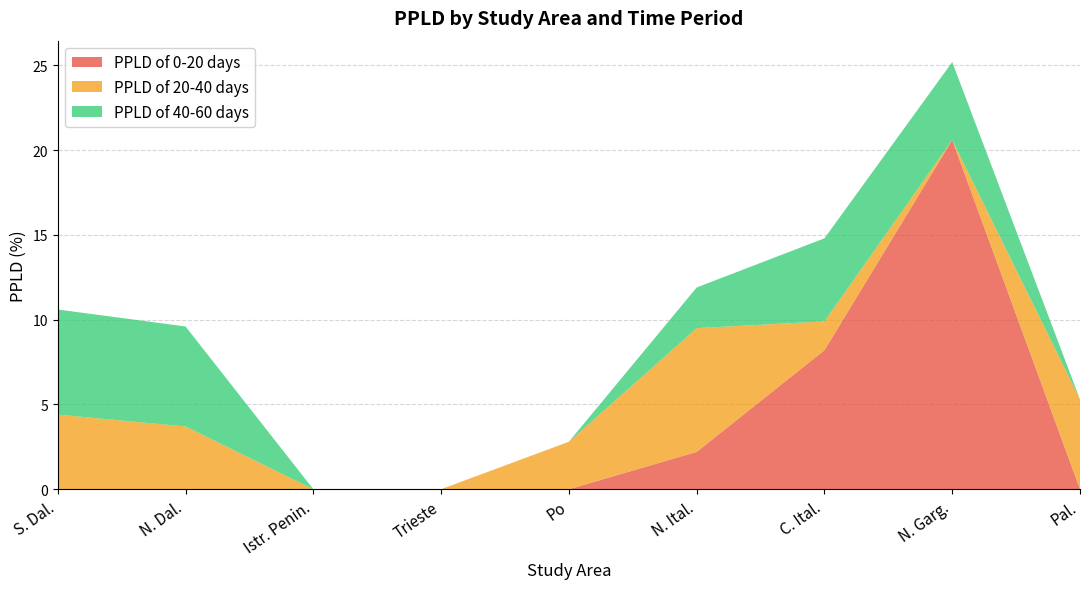

Reading left to right, transcribe all the data shown in this chart.

PPLD of 0-20 days: S. Dal.=0.0	N. Dal.=0.0	Istr. Penin.=0.0	Trieste=0.0	Po=0.0	N. Ital.=2.2	C. Ital.=8.2	N. Garg.=20.6	Pal.=0.0
PPLD of 20-40 days: S. Dal.=4.4	N. Dal.=3.7	Istr. Penin.=0.0	Trieste=0.0	Po=2.8	N. Ital.=7.3	C. Ital.=1.7	N. Garg.=0.0	Pal.=5.3
PPLD of 40-60 days: S. Dal.=6.2	N. Dal.=5.9	Istr. Penin.=0.0	Trieste=0.0	Po=0.0	N. Ital.=2.4	C. Ital.=4.9	N. Garg.=4.6	Pal.=0.0